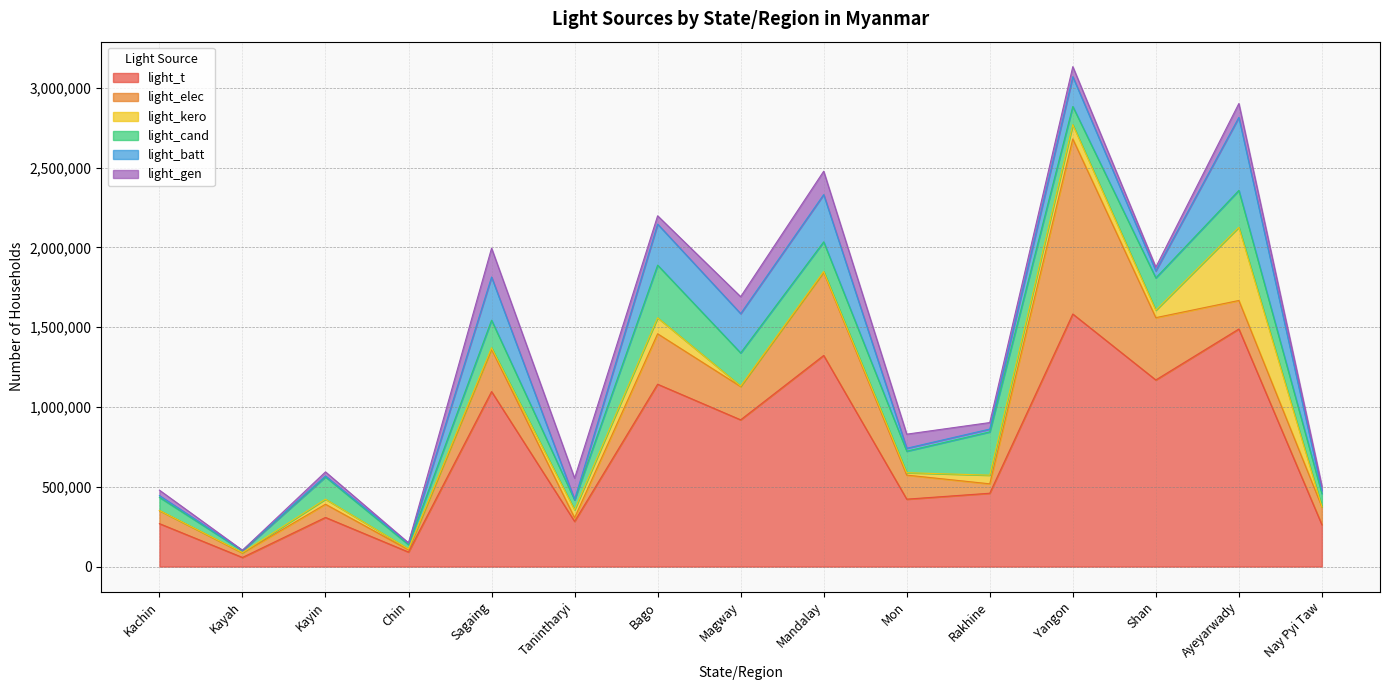

Reading right to left, extract all data points from this chart.

light_t: Nay Pyi Taw=262253	Ayeyarwady=1488983	Shan=1169569	Yangon=1582944	Rakhine=459772	Mon=422612	Mandalay=1323191	Magway=919777	Bago=1142974	Tanintharyi=283099	Sagaing=1096857	Chin=91121	Kayin=308041	Kayah=57274	Kachin=269365
light_elec: Nay Pyi Taw=111678	Ayeyarwady=178810	Shan=390581	Yangon=1097146	Rakhine=59039	Mon=150876	Mandalay=520838	Magway=208473	Bago=316091	Tanintharyi=22754	Sagaing=265131	Chin=14074	Kayin=82805	Kayah=27831	Kachin=81590
light_kero: Nay Pyi Taw=1745	Ayeyarwady=458988	Shan=46431	Yangon=89540	Rakhine=54165	Mon=14958	Mandalay=5949	Magway=3491	Bago=100247	Tanintharyi=50274	Sagaing=9560	Chin=5393	Kayin=31905	Kayah=3140	Kachin=792
light_cand: Nay Pyi Taw=81701	Ayeyarwady=230741	Shan=202742	Yangon=113805	Rakhine=271119	Mon=134853	Mandalay=185225	Magway=207327	Bago=329833	Tanintharyi=62077	Sagaing=172634	Chin=26763	Kayin=139350	Kayah=11379	Kachin=82387
light_batt: Nay Pyi Taw=19391	Ayeyarwady=457606	Shan=44081	Yangon=186889	Rakhine=17644	Mon=18314	Mandalay=296073	Magway=246373	Bago=257303	Tanintharyi=2195	Sagaing=270556	Chin=8279	Kayin=5923	Kayah=2043	Kachin=11086
light_gen: Nay Pyi Taw=27888	Ayeyarwady=86943	Shan=23349	Yangon=62719	Rakhine=40944	Mon=88356	Mandalay=146520	Magway=106178	Bago=51943	Tanintharyi=133824	Sagaing=180883	Chin=3268	Kayin=25562	Kayah=796	Kachin=33976